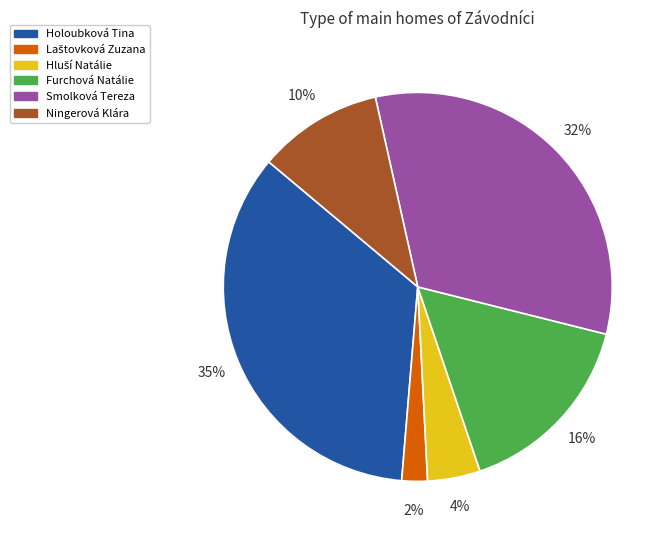

Is it true that Ningerová Klára is 10% of the pie?

True